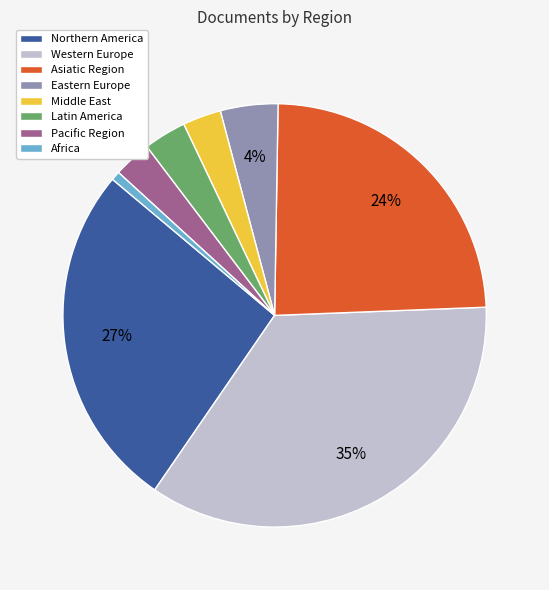

Count the number of slices in the pie.

8